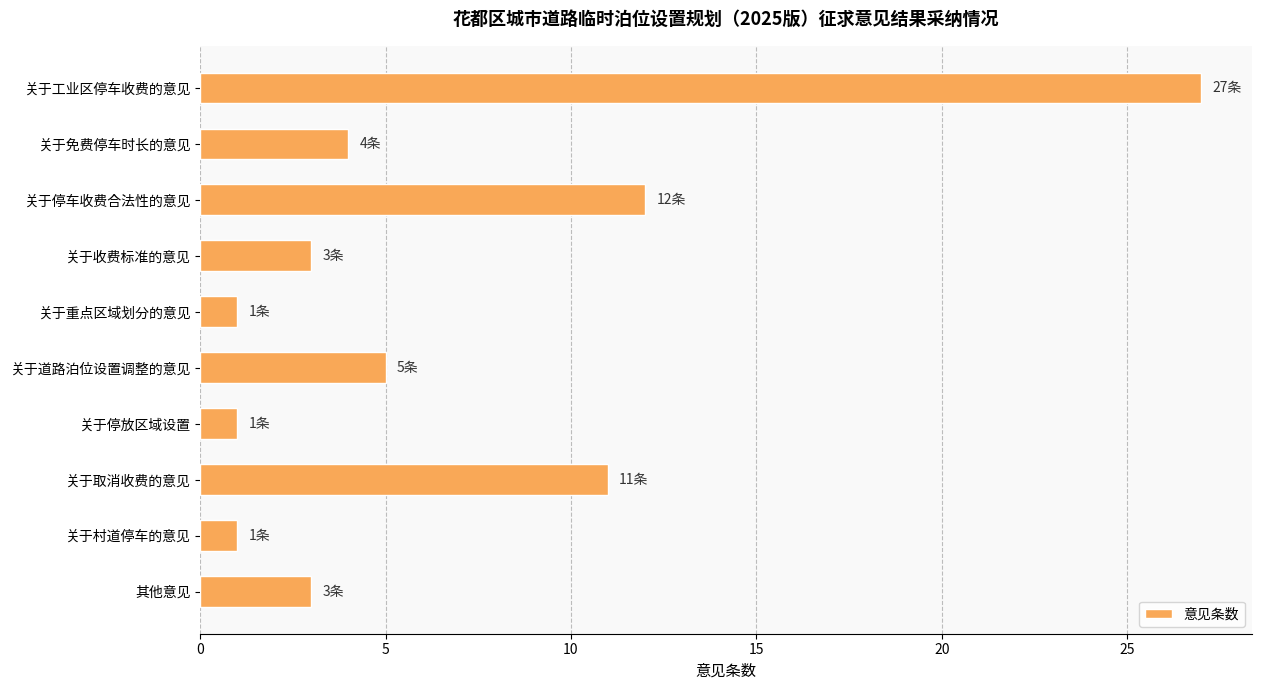

Which has a higher value, 关于村道停车的意见 or 其他意见?

其他意见